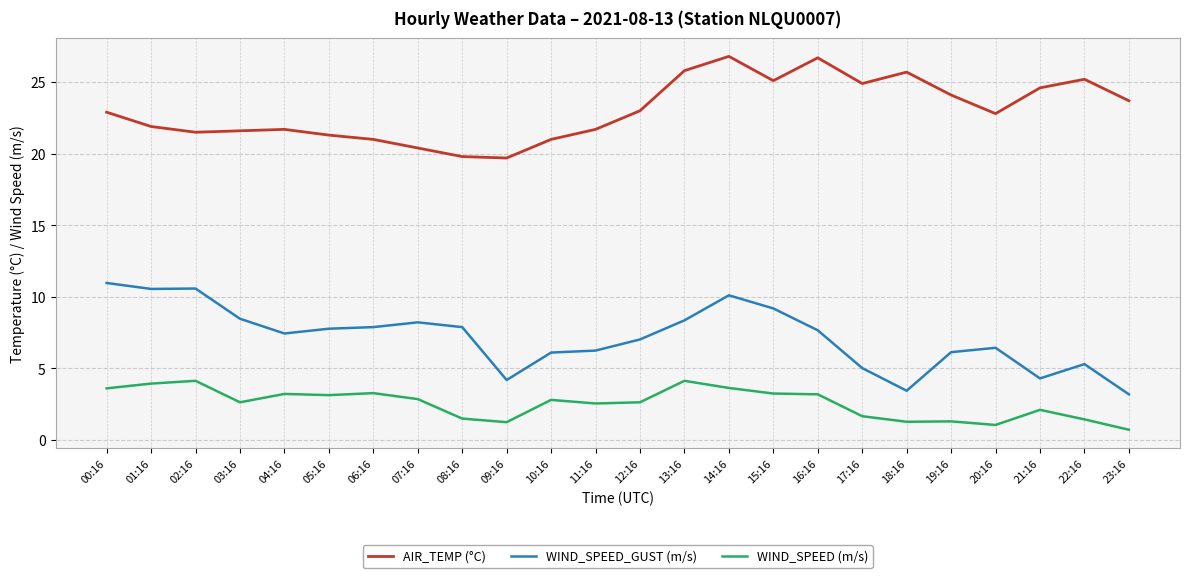

Is it true that AIR_TEMP (°C) equals 22.8 at 20:16?

True